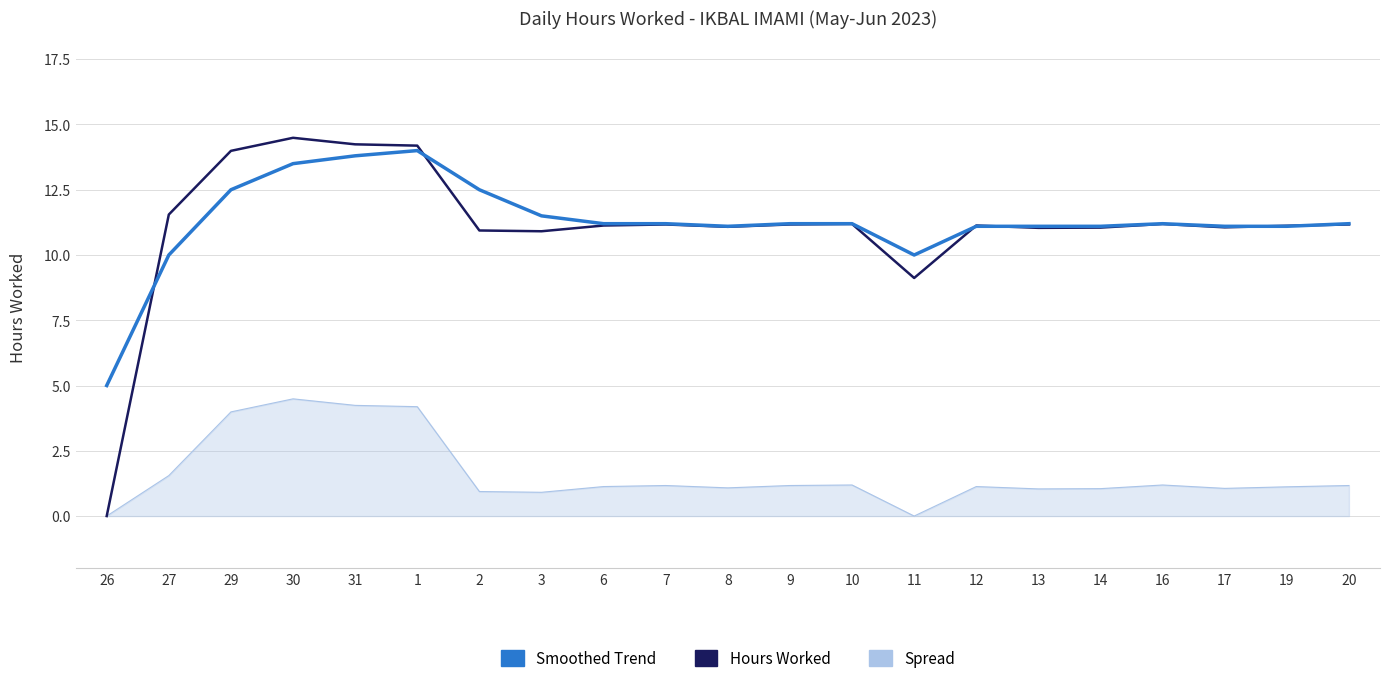

Between which two adjacent categories do Hours Worked and Smoothed Trend first intersect?

26 and 27